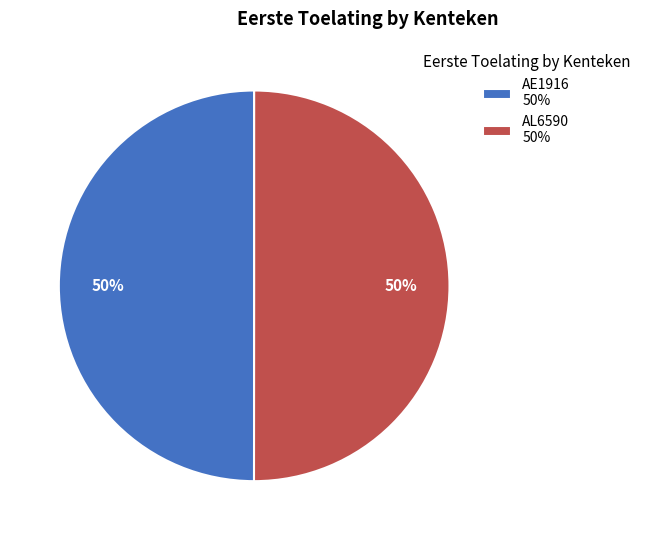

What is the ratio of the value at AL6590 50% to the value at AE1916 50%?

1.0